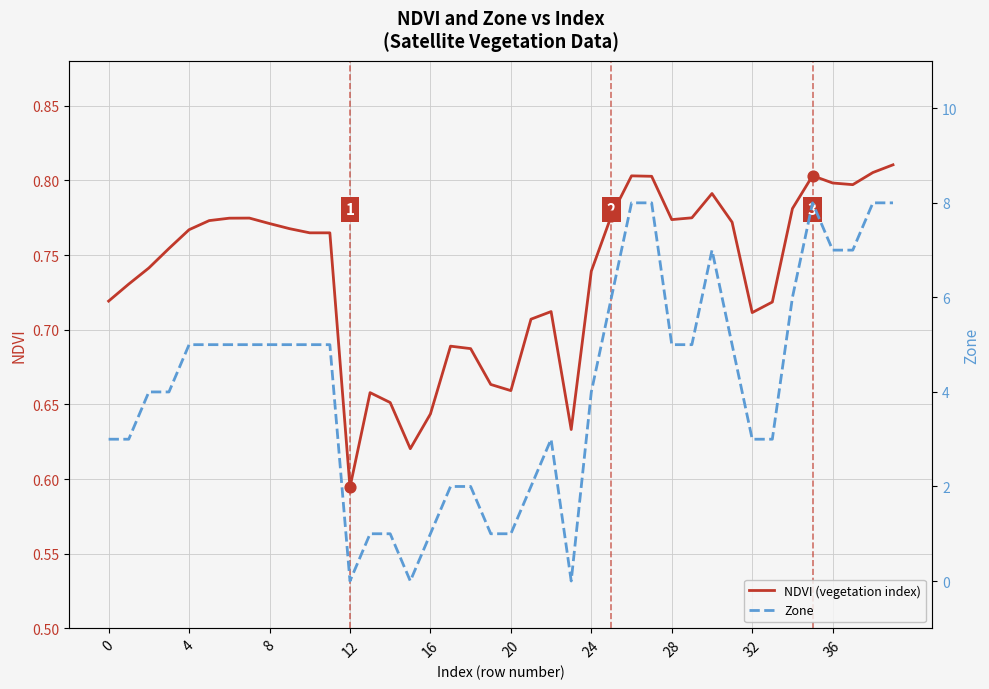

What are all the series names shown in the legend?

NDVI (vegetation index), Zone